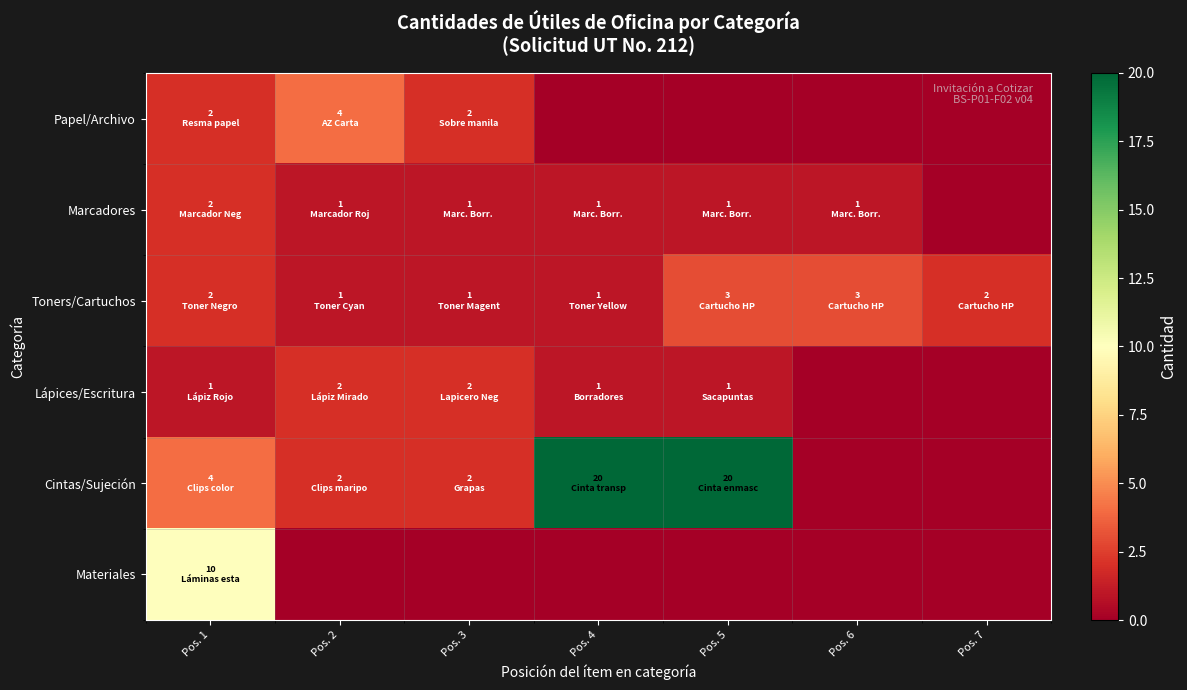

Which series changed the most between Pos. 3 and Pos. 4?

Cintas/Sujeción